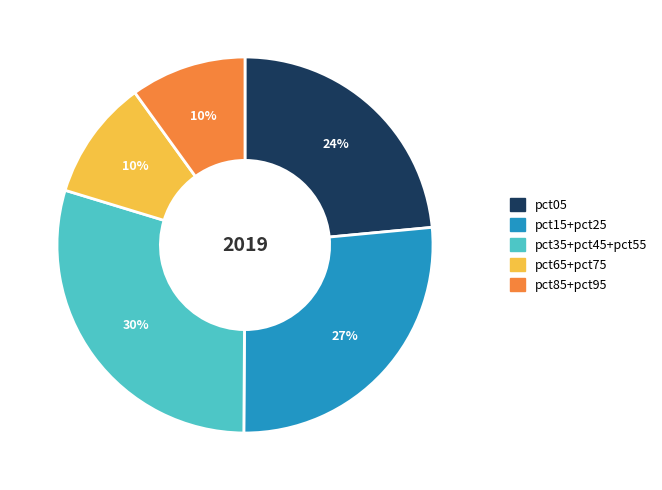

Between pct15+pct25 and pct65+pct75, which is larger?

pct15+pct25